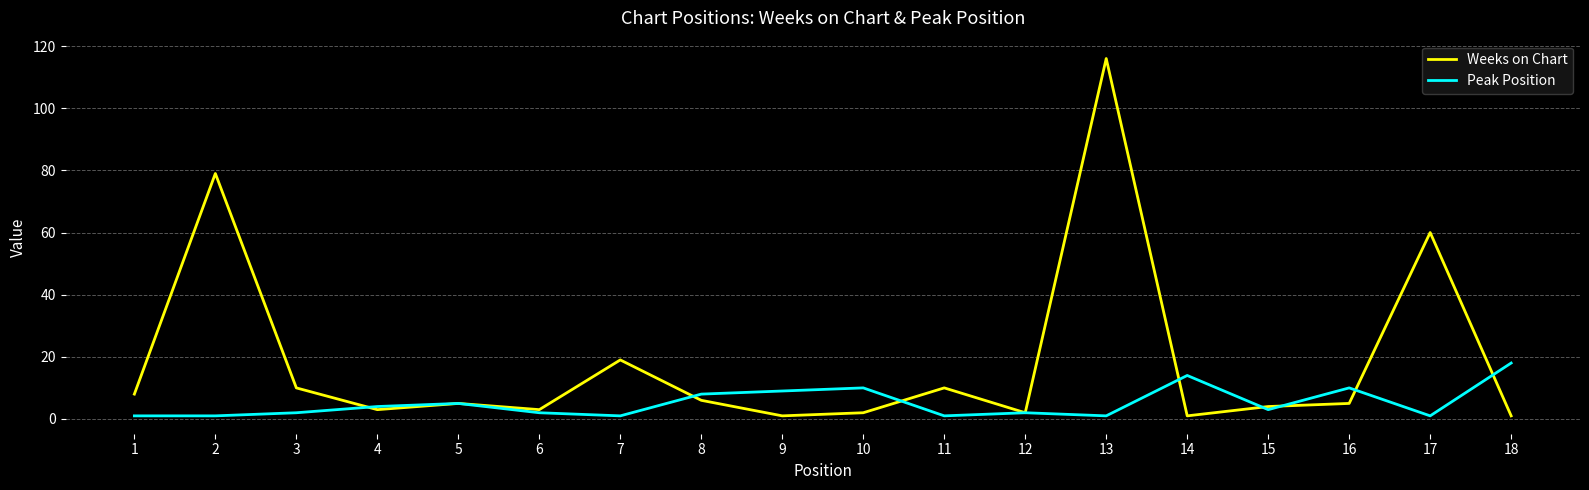

Reading left to right, transcribe all the data shown in this chart.

Weeks on Chart: 1=8	2=79	3=10	4=3	5=5	6=3	7=19	8=6	9=1	10=2	11=10	12=2	13=116	14=1	15=4	16=5	17=60	18=1
Peak Position: 1=1	2=1	3=2	4=4	5=5	6=2	7=1	8=8	9=9	10=10	11=1	12=2	13=1	14=14	15=3	16=10	17=1	18=18